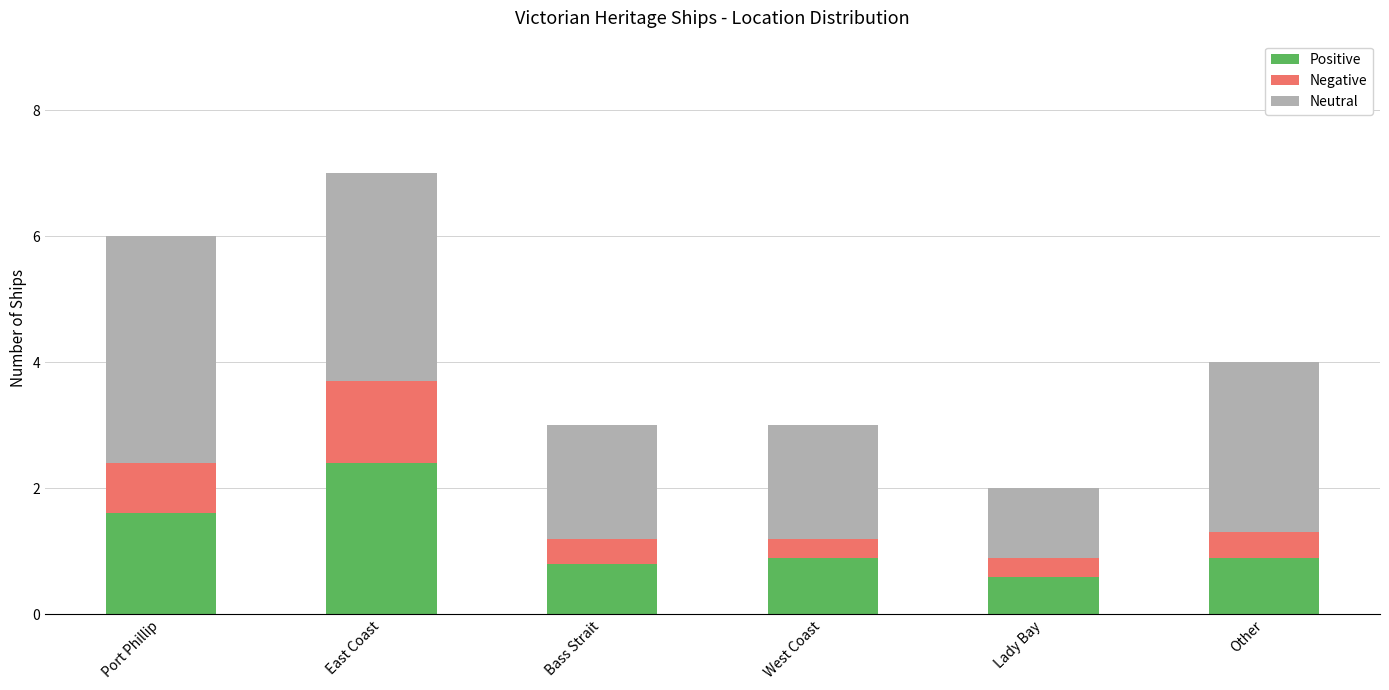

Count the number of categories in the chart.

6